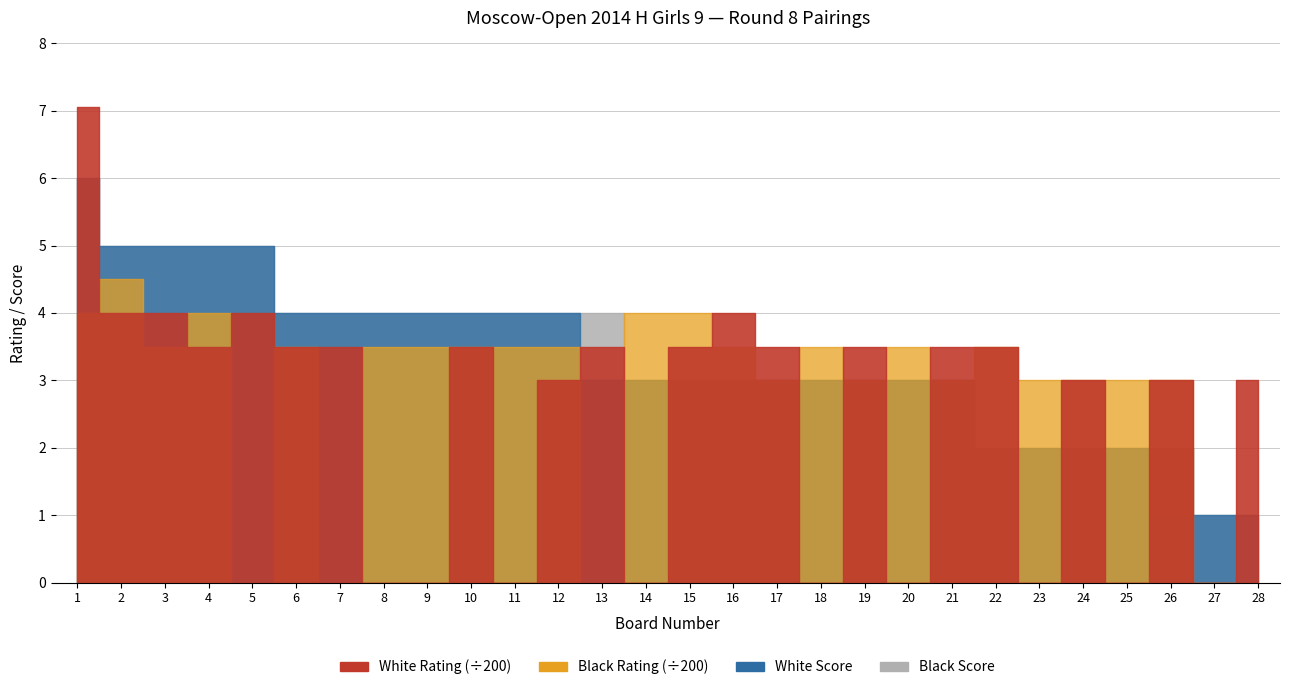

Where do White Rating and Black Rating first cross each other?

1 and 2